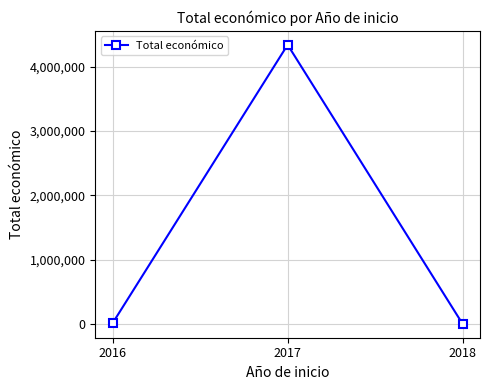

What is the greatest value displayed?

4337624